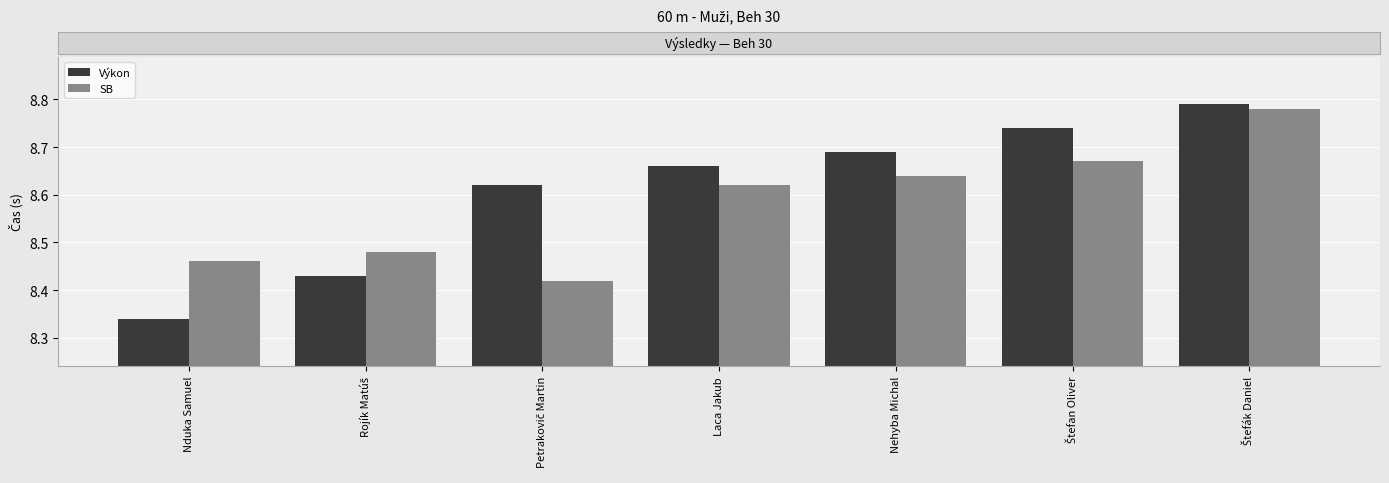

What is the sum of all Výkon values?

60.3